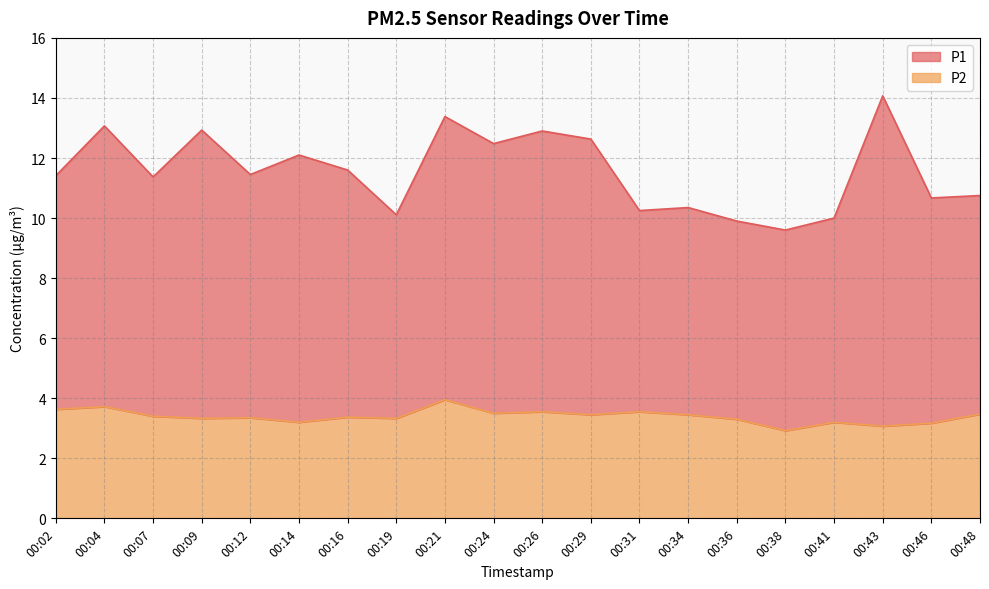

How many categories are shown in the chart?

20